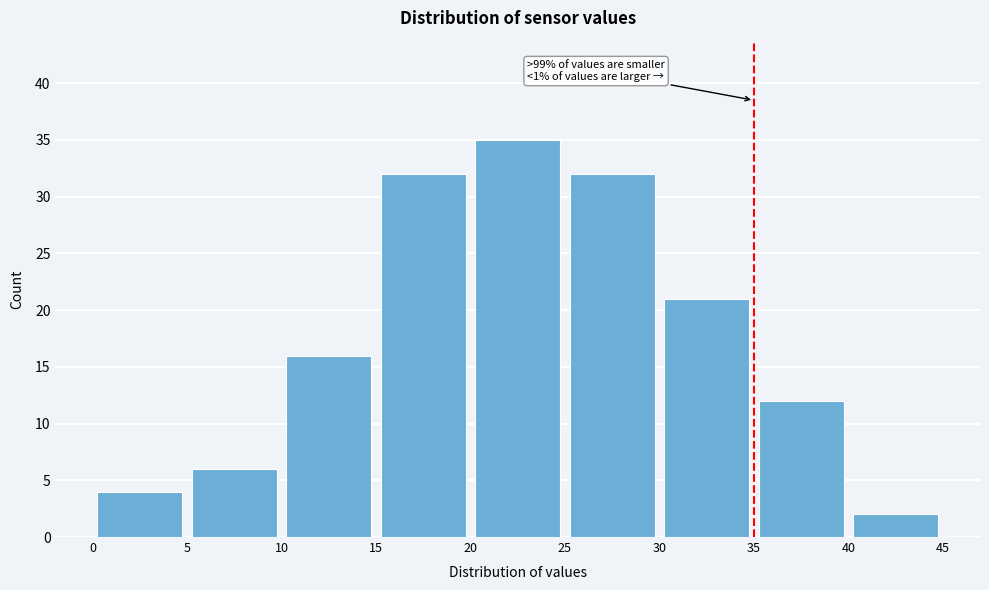

Over which range of the x-axis is the bar tallest?

20 to 25